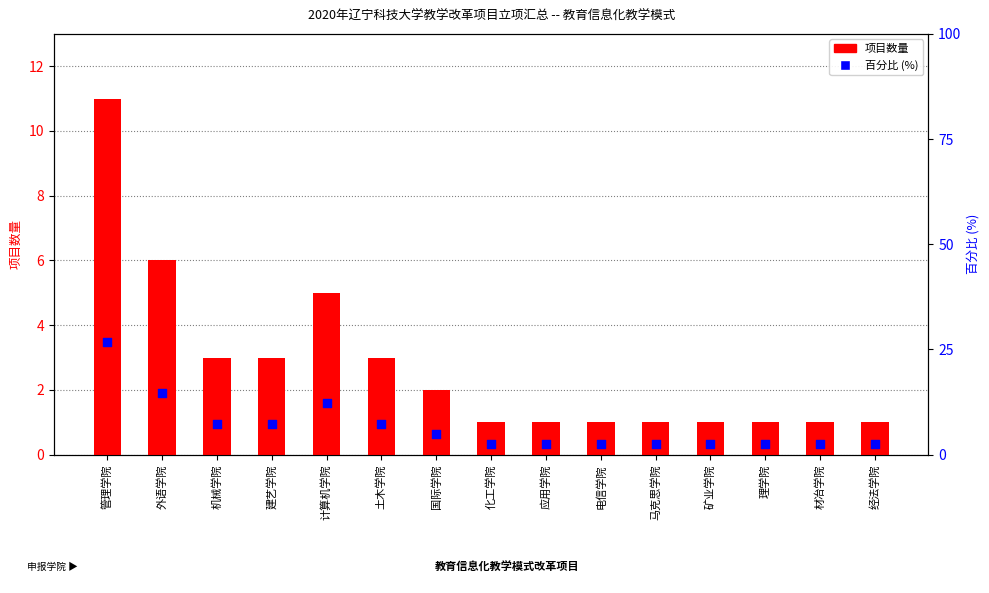

What is the total value across all series at 经法学院?

3.4